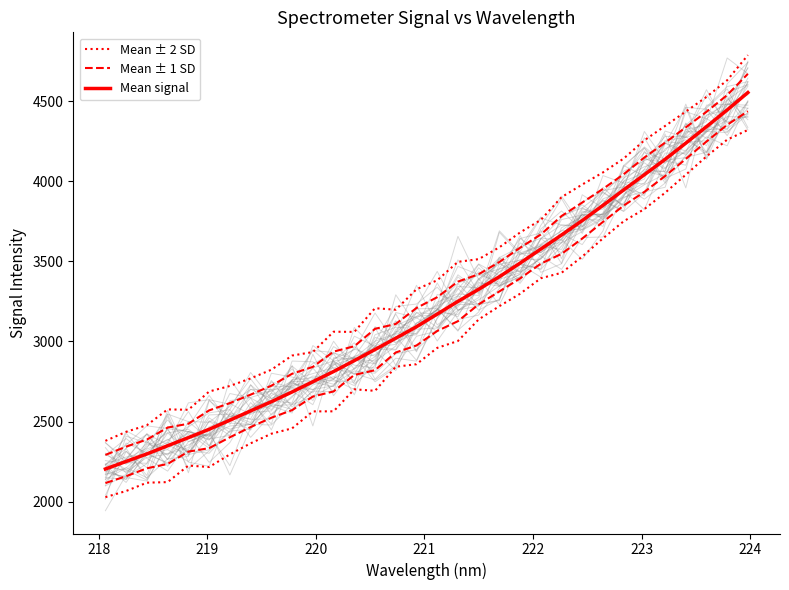

What is the label of the 31st point from the right?

218